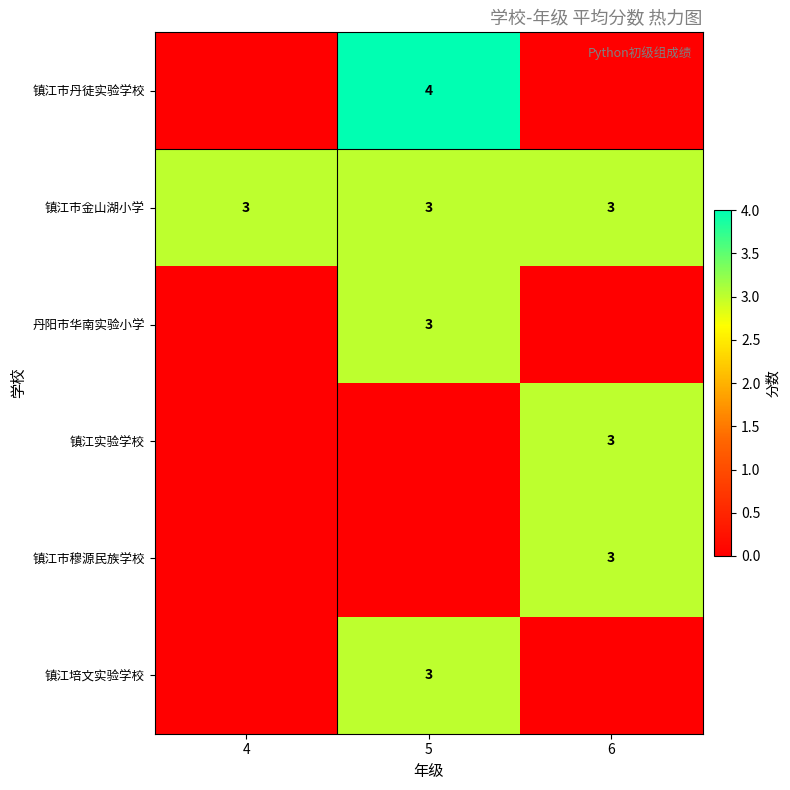

The 镇江市丹徒实验学校 series shows 6 at 5. True or false?

False